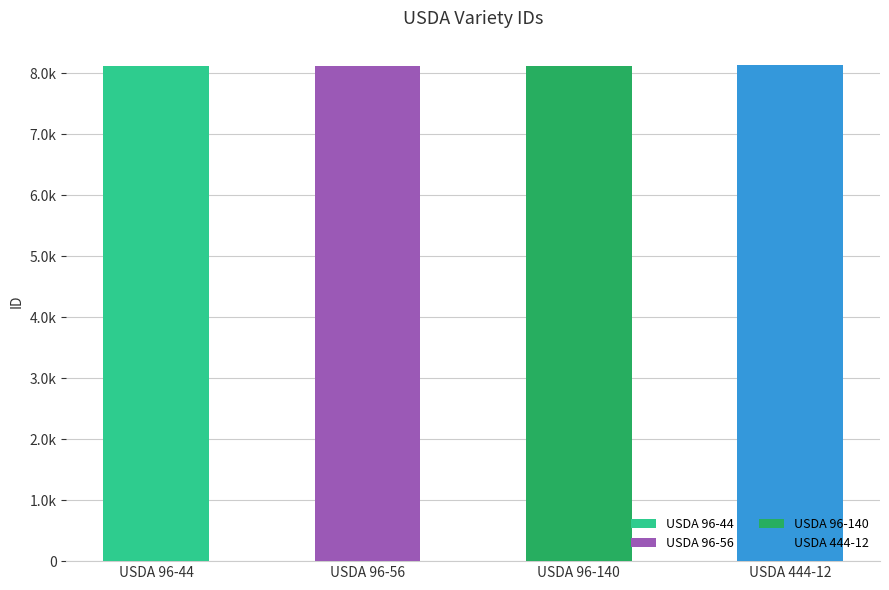

At which category does the chart reach its peak across all series?

USDA 444-12